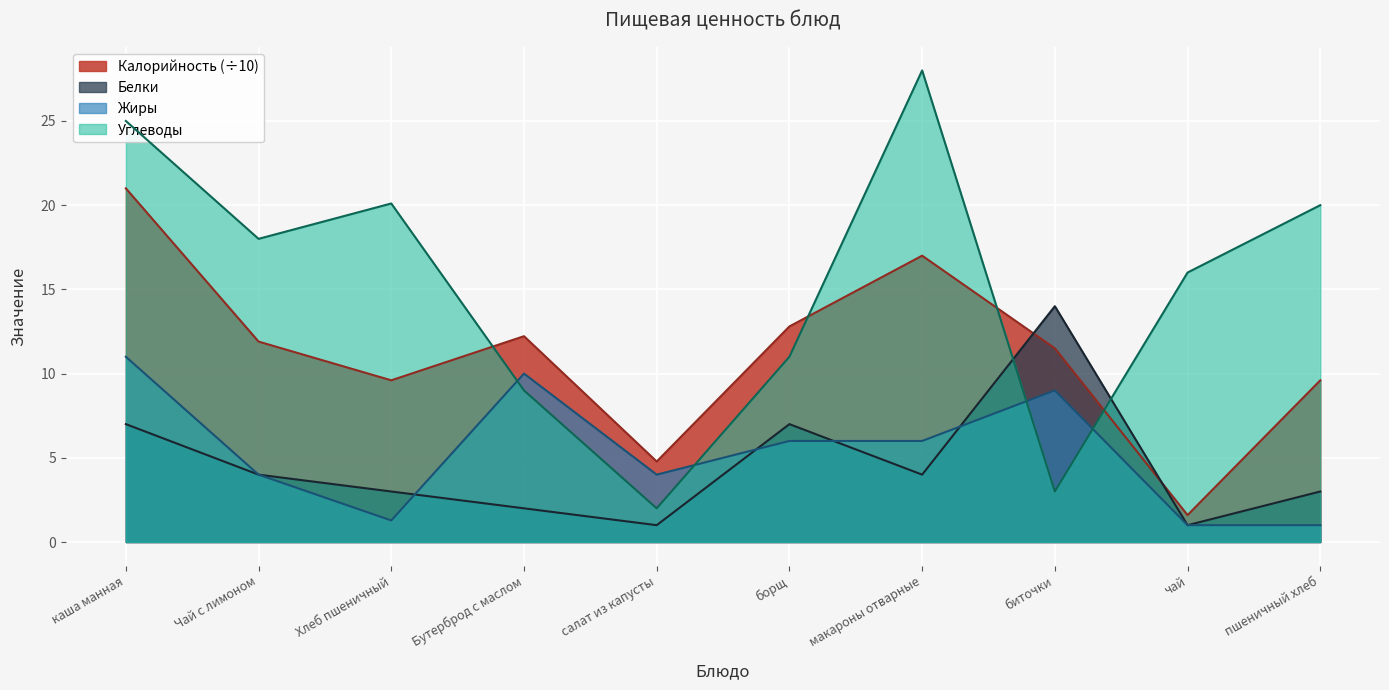

Which series has the largest range (max minus min)?

Углеводы